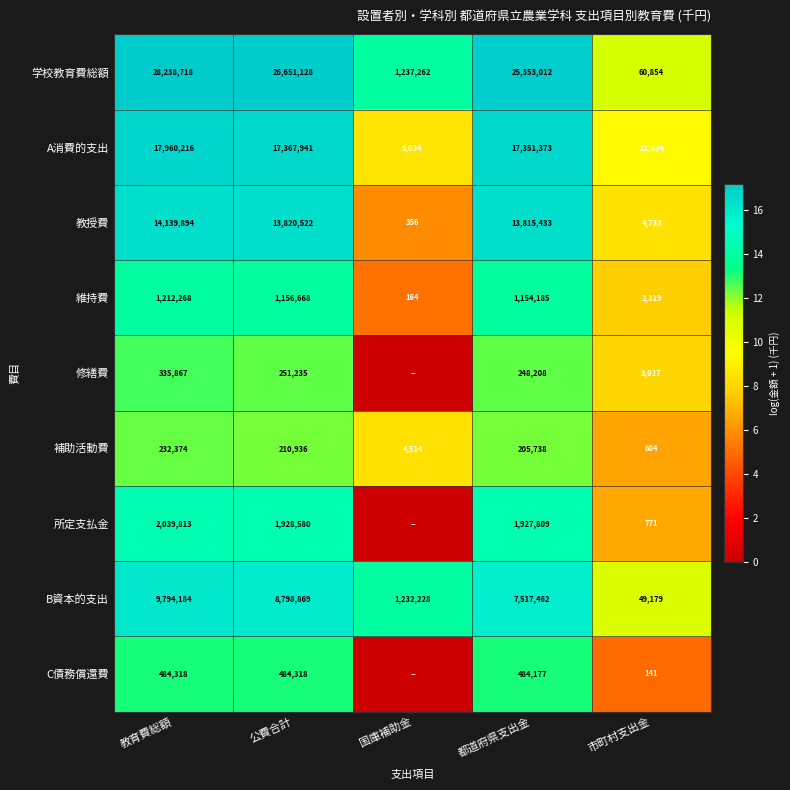

Is it true that C債務償還費 equals 20.6 at 教育費総額?

False